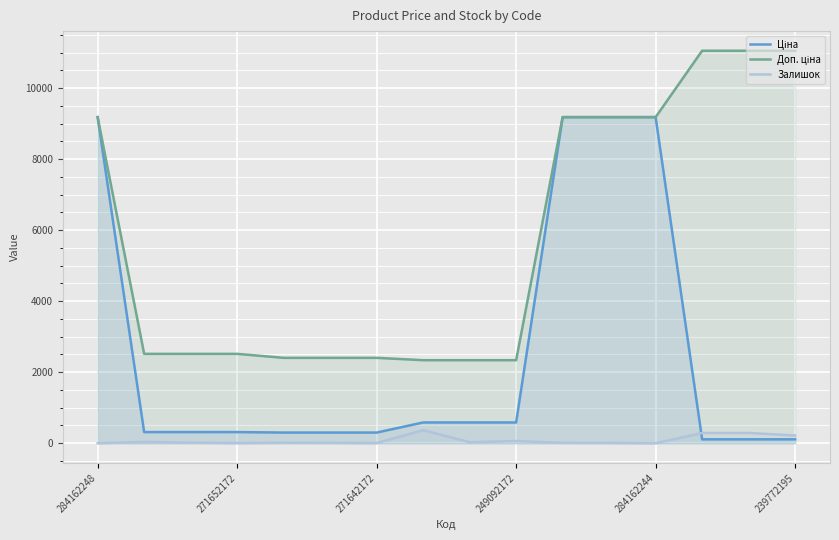

What is the greatest value displayed?

11055.0